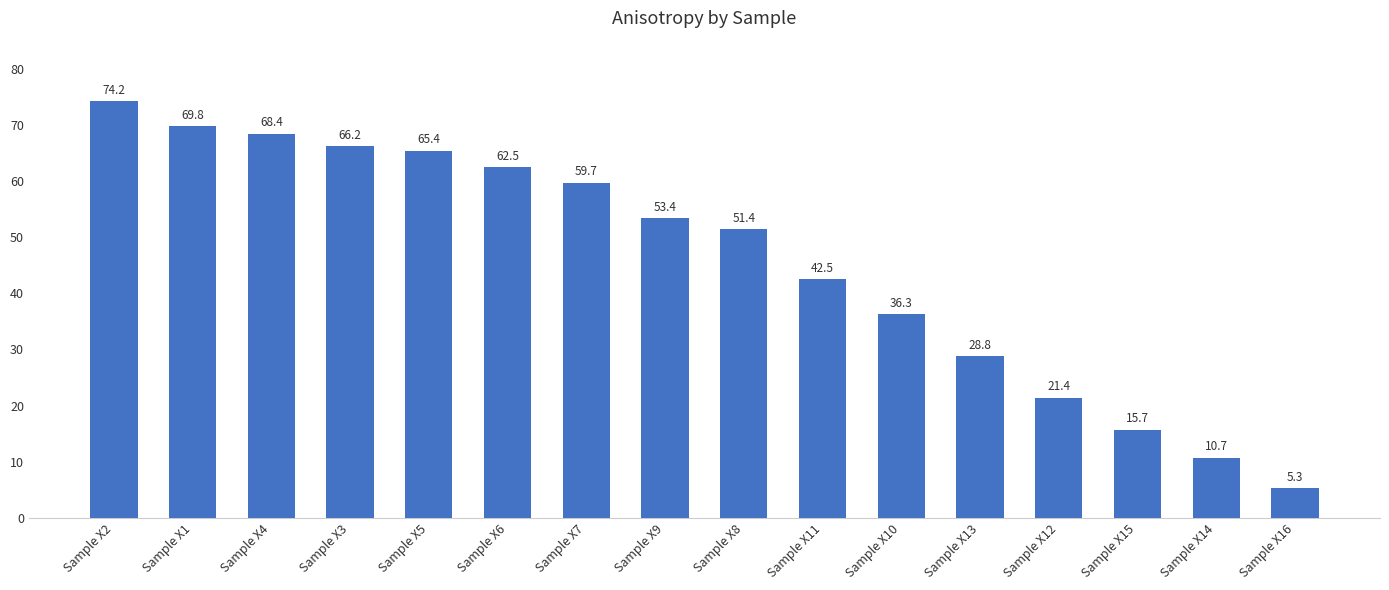

At which category does the chart reach its minimum across all series?

Sample X16